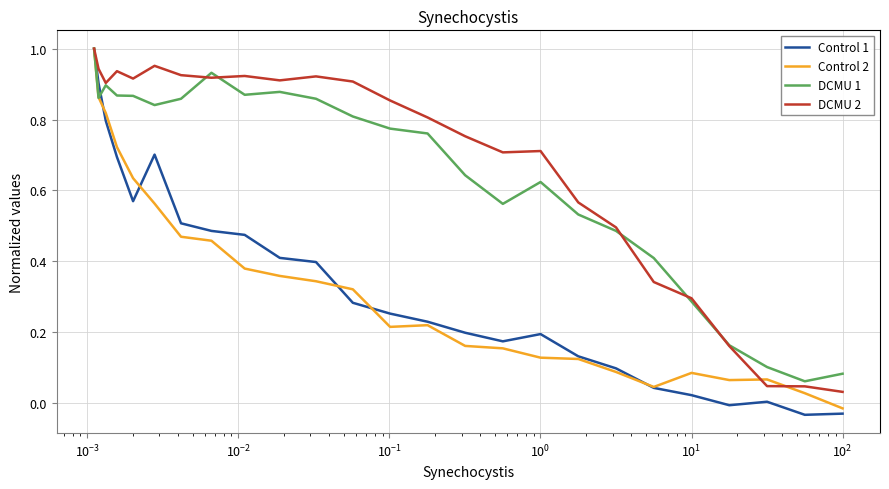

Which series has the largest range (max minus min)?

Control 1